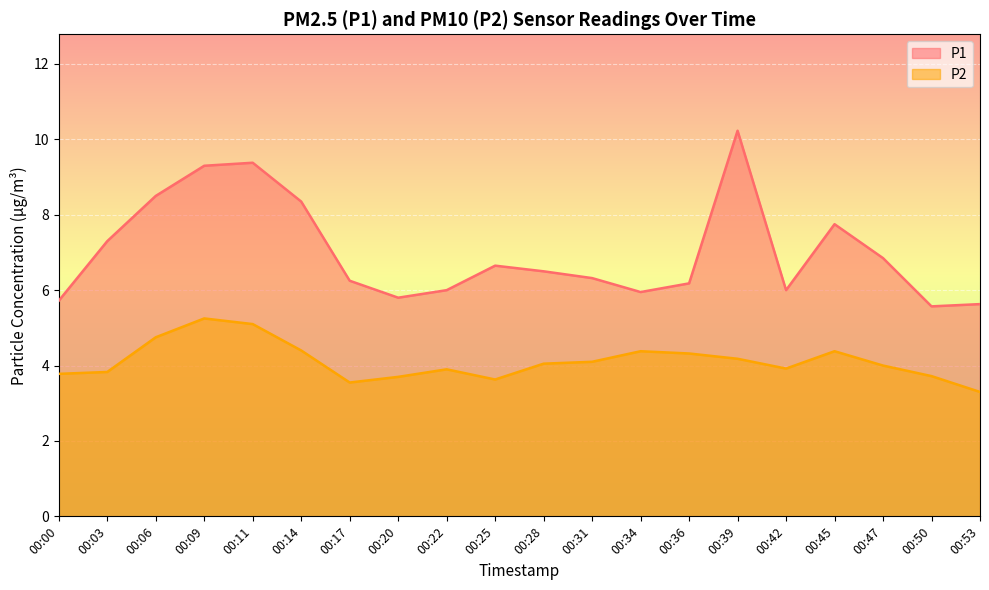

Is it true that P1 equals 6.5 at 00:28?

True